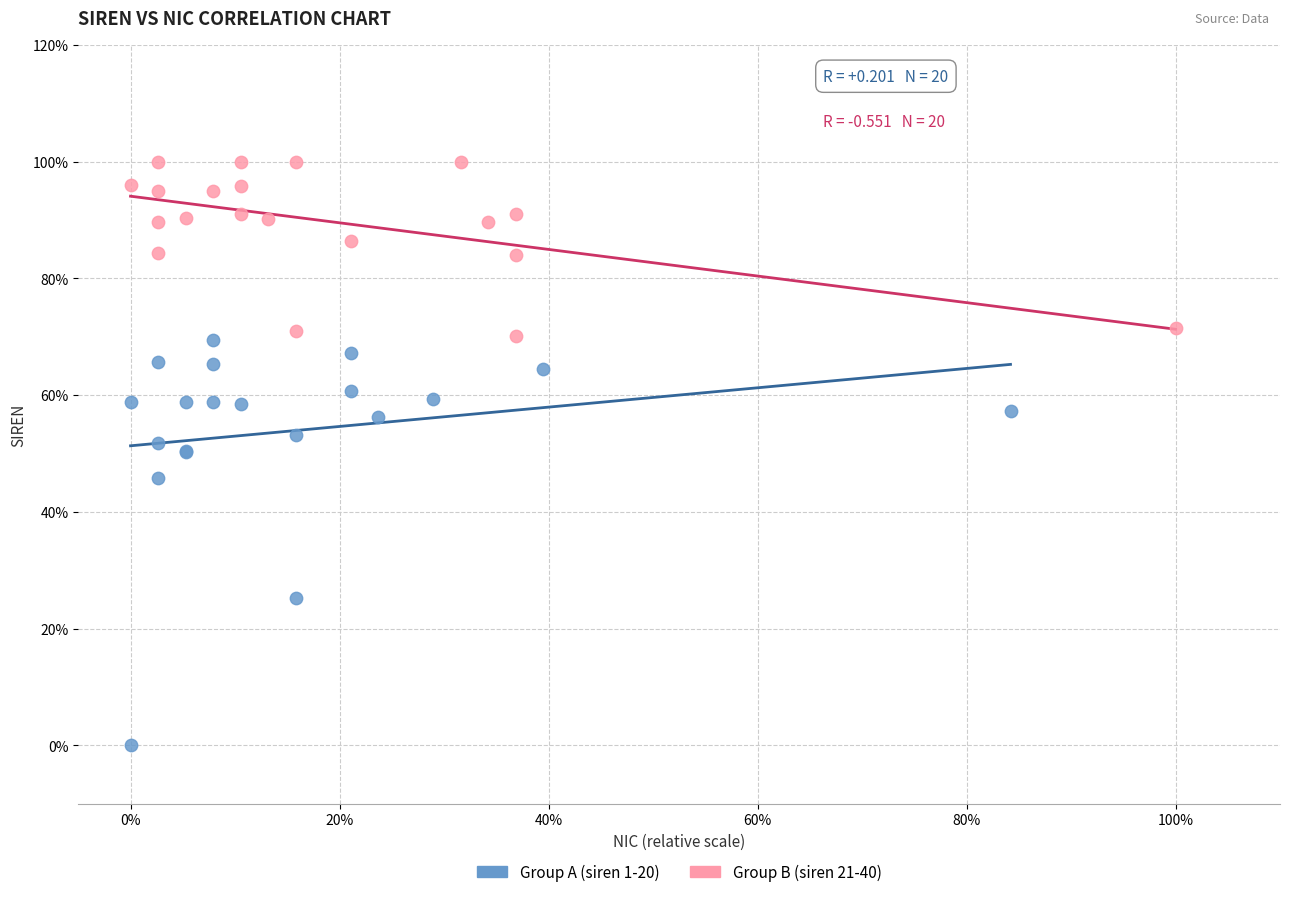

Which series has the largest Y range (max minus min)?

Group A (siren 1-20)